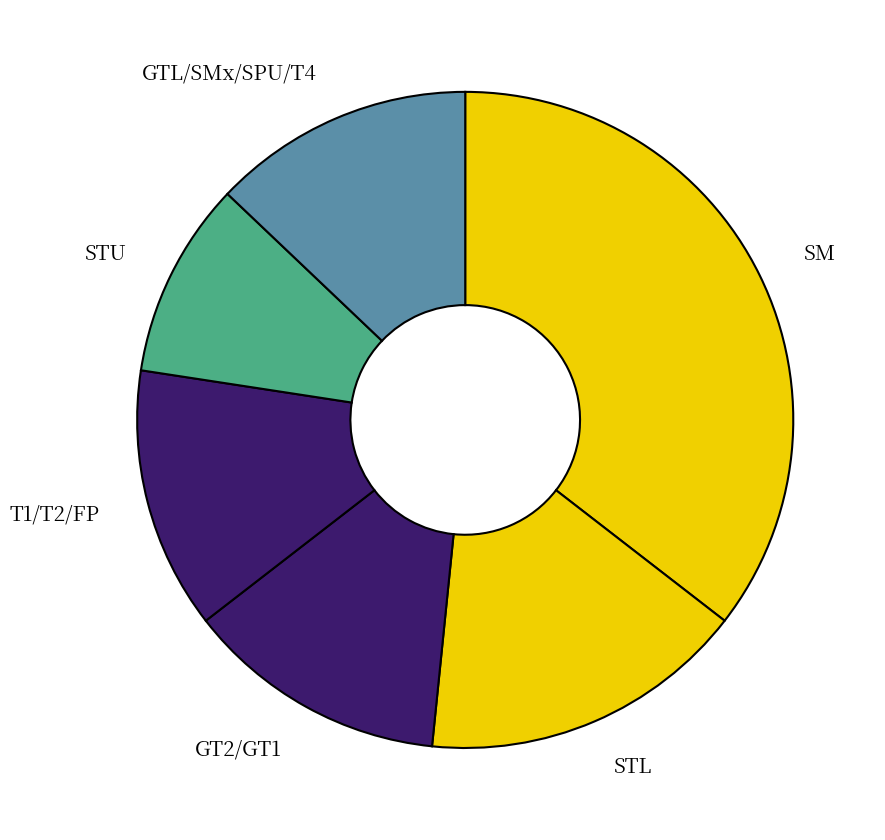

Does any single category account for the majority?

No